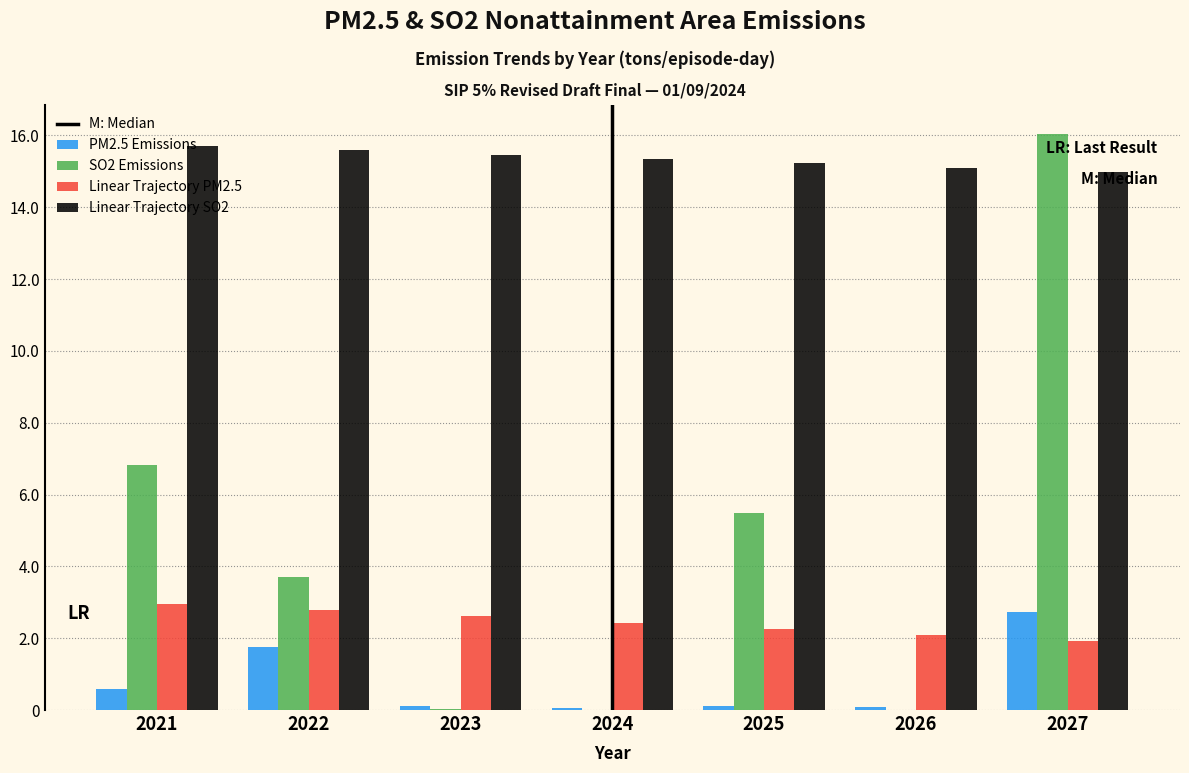

Which series has the largest total across all categories?

Linear Trajectory SO2